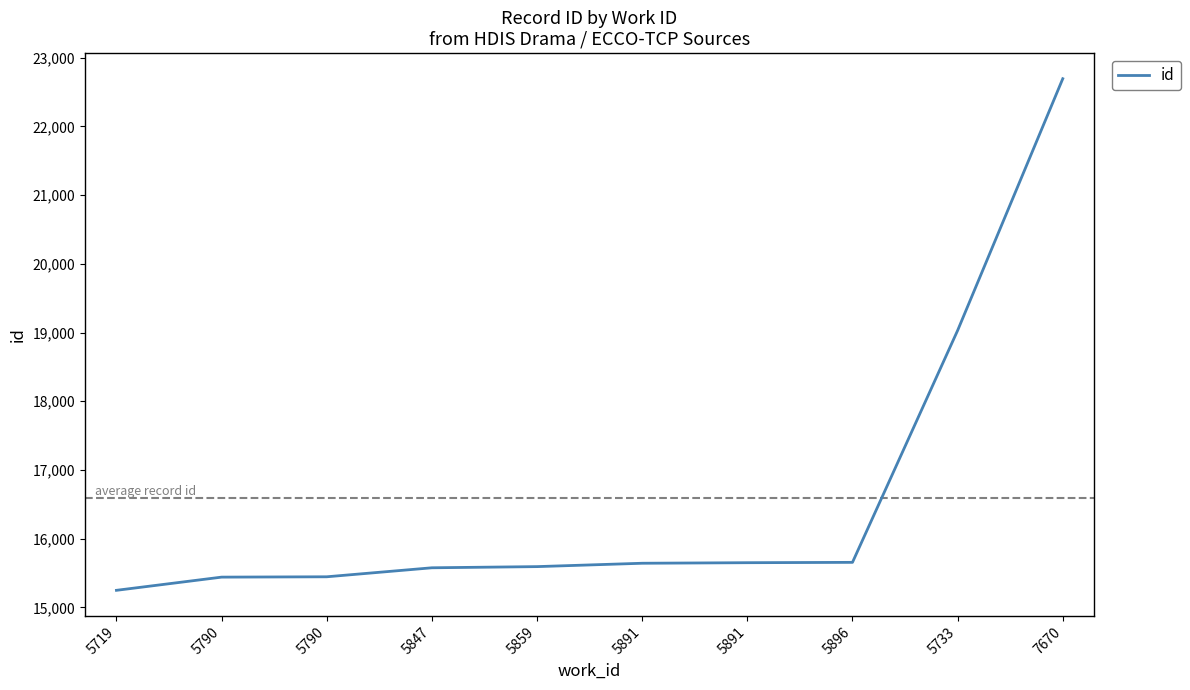

Is this an area chart (filled region under the line)?

No